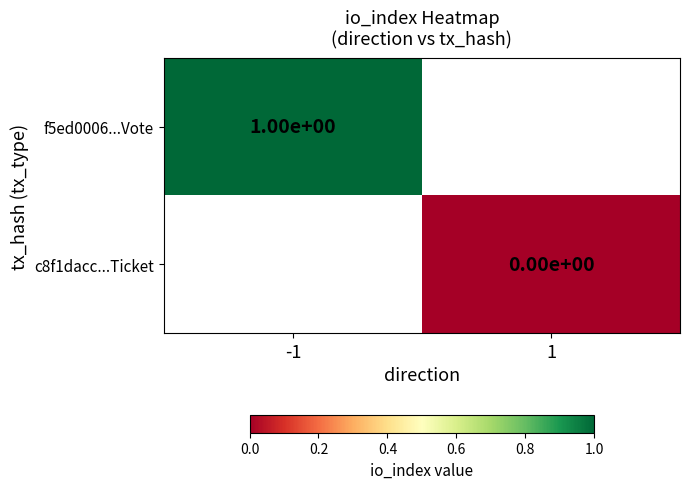

Is the value of f5ed0006...Vote at -1 greater than the value of c8f1dacc...Ticket at 1?

Yes